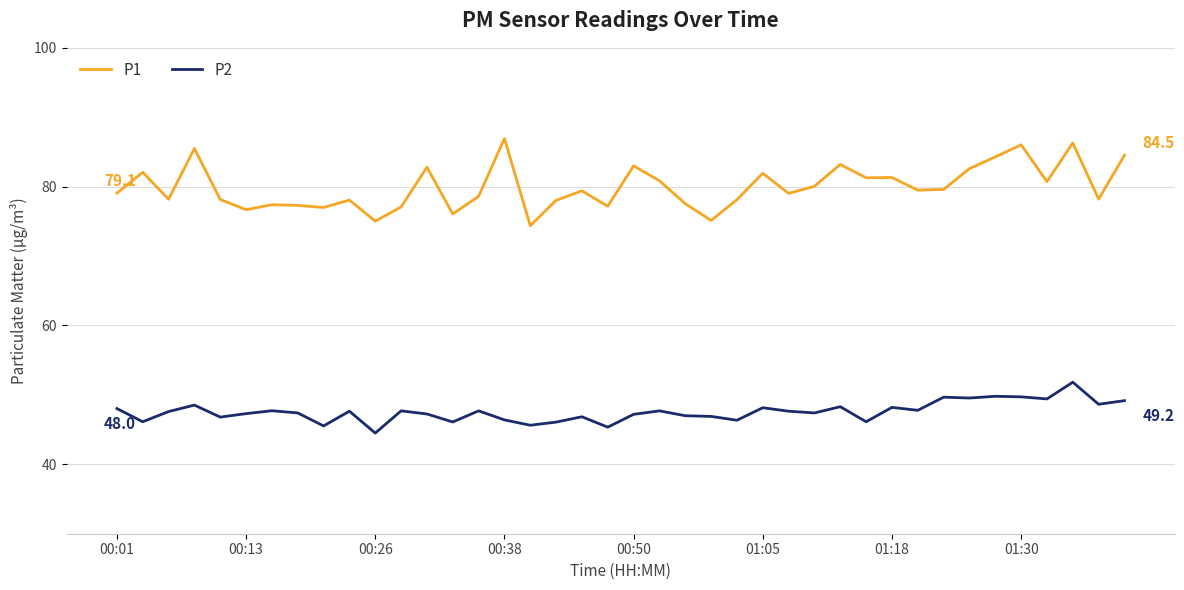

List the series in order of their peak value, lowest first.

P2, P1